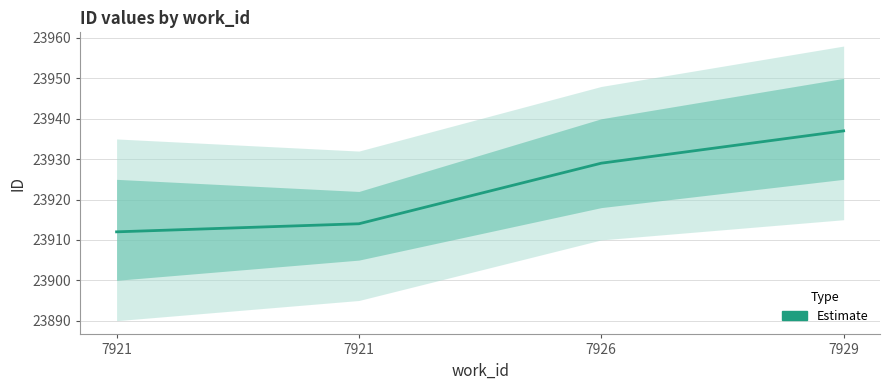

How many categories are shown in the chart?

4